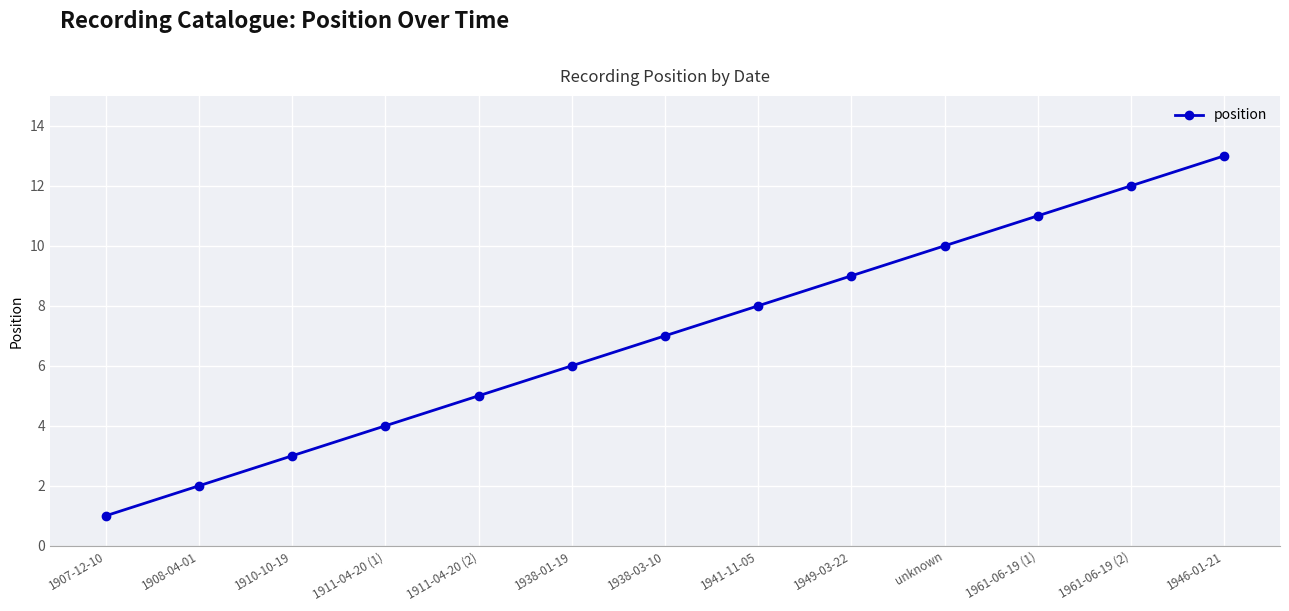

Rank the categories by value from highest to lowest.

1946-01-21, 1961-06-19 (2), 1961-06-19 (1), unknown, 1949-03-22, 1941-11-05, 1938-03-10, 1938-01-19, 1911-04-20 (2), 1911-04-20 (1), 1910-10-19, 1908-04-01, 1907-12-10